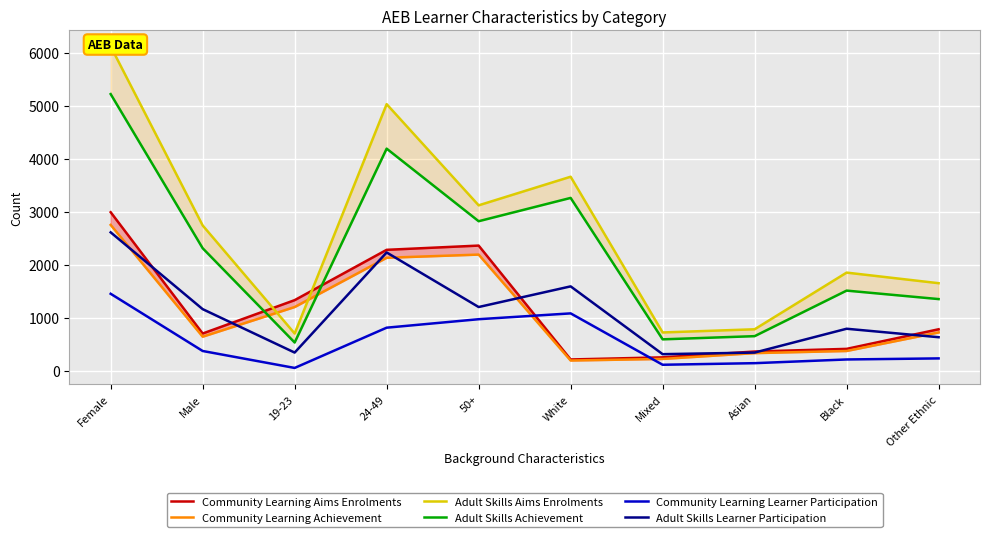

What is the spread (max minus min) of values at Female?

4670